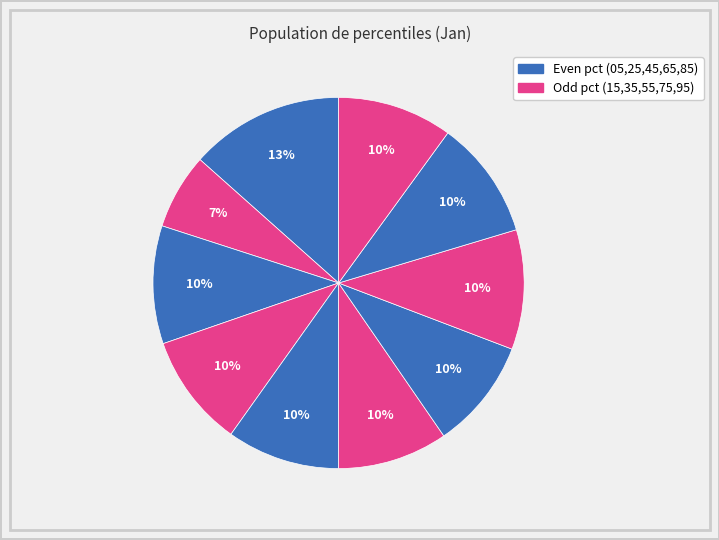

How many slices are in this pie chart?

10